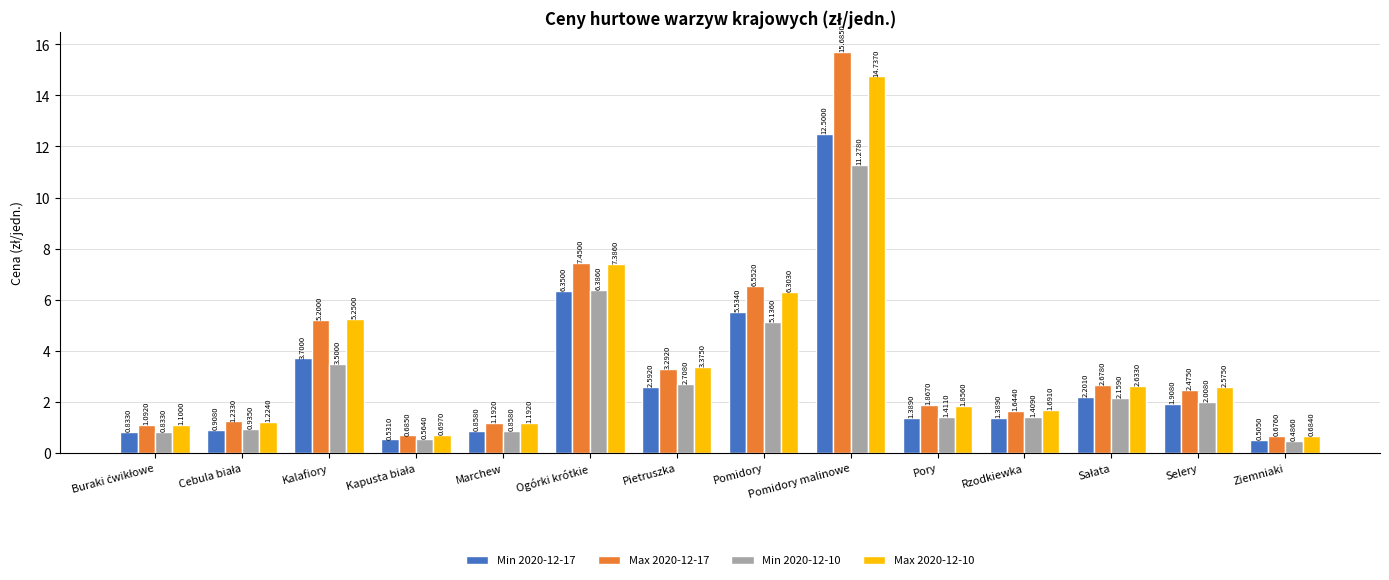

What is the difference between the maximum and minimum values in the Max 2020-12-10 series?

14.1